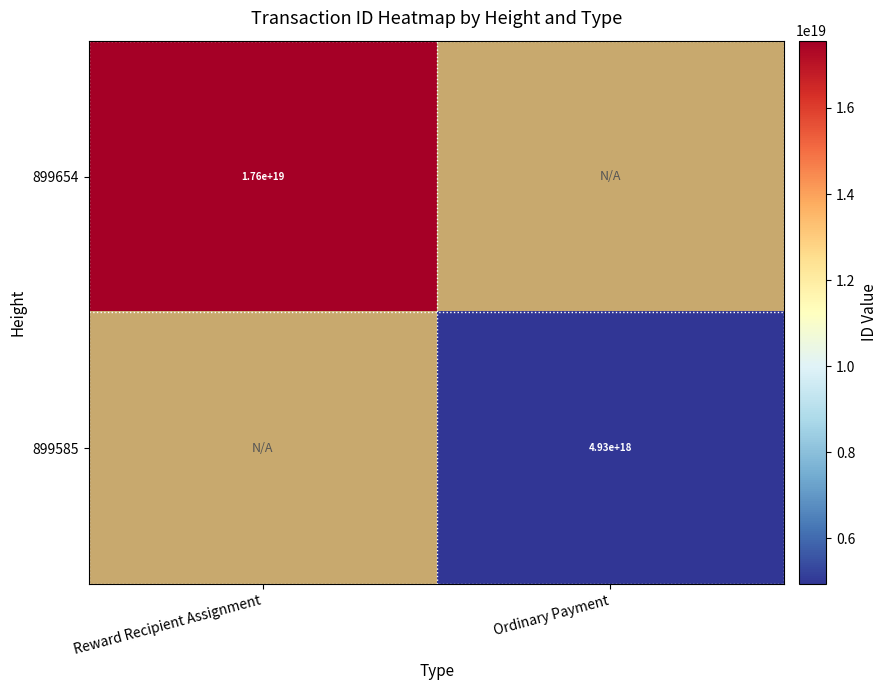

Is it true that 899585 equals 7098980659588902912 at Ordinary Payment?

False